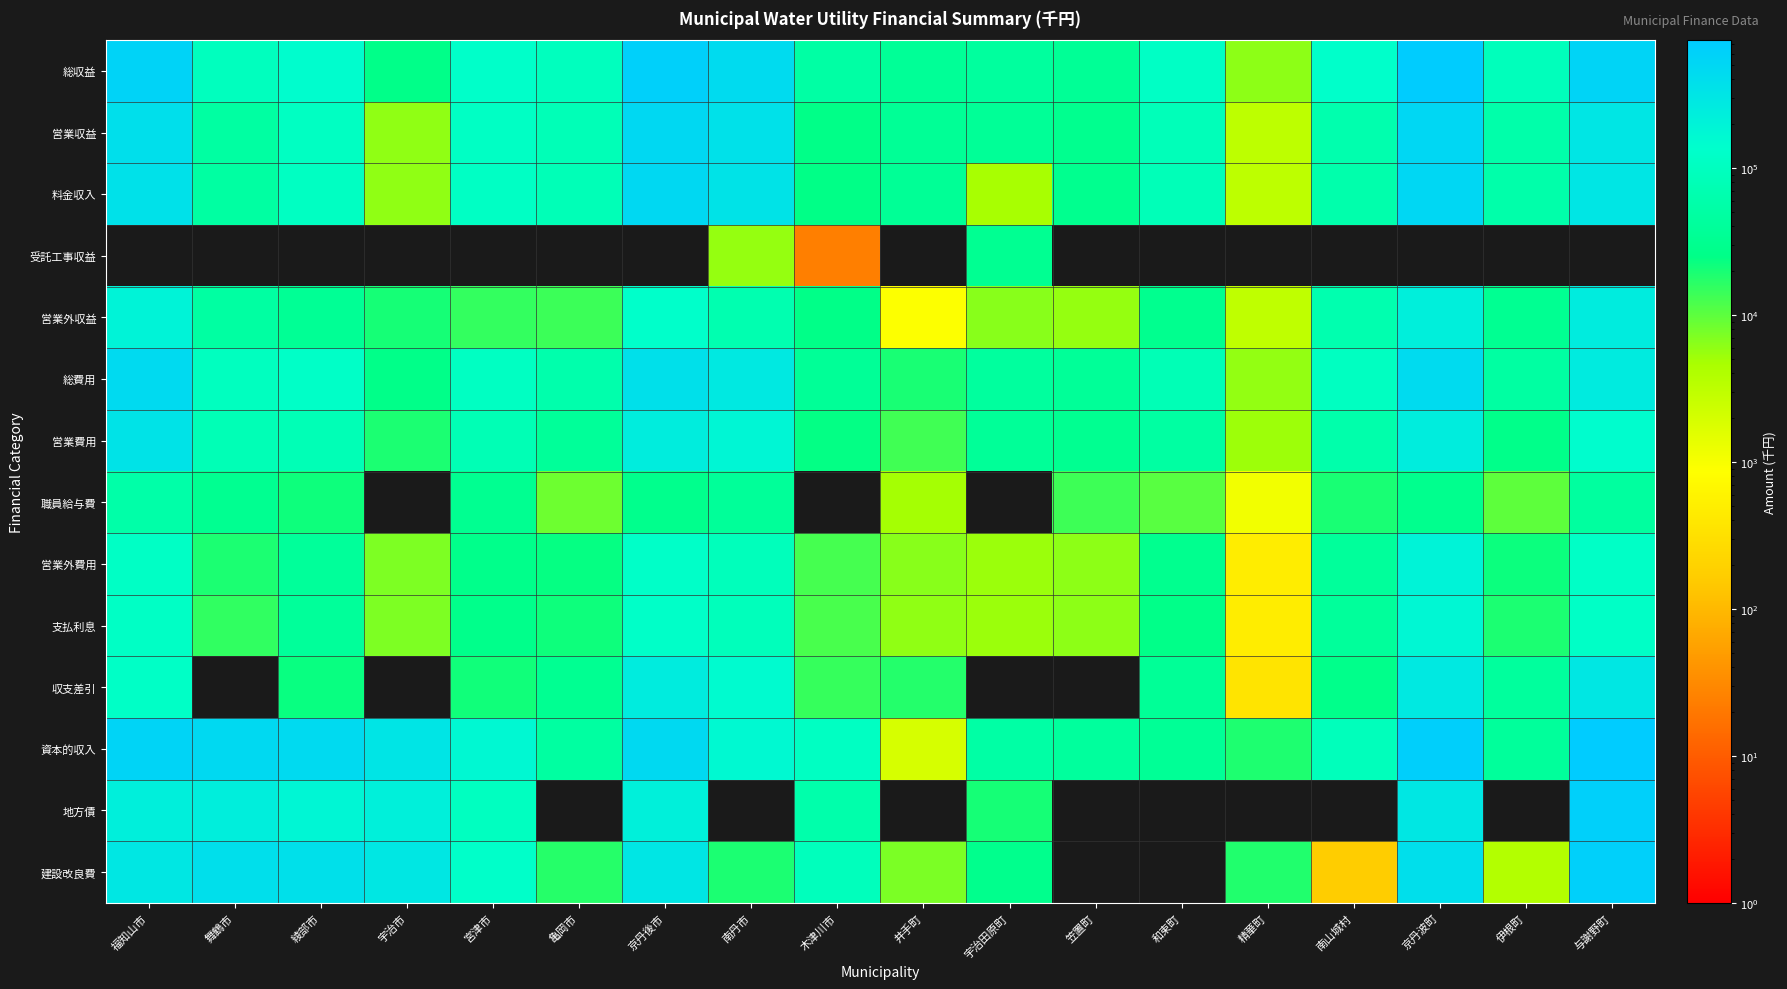

How many series are shown in this chart?

14